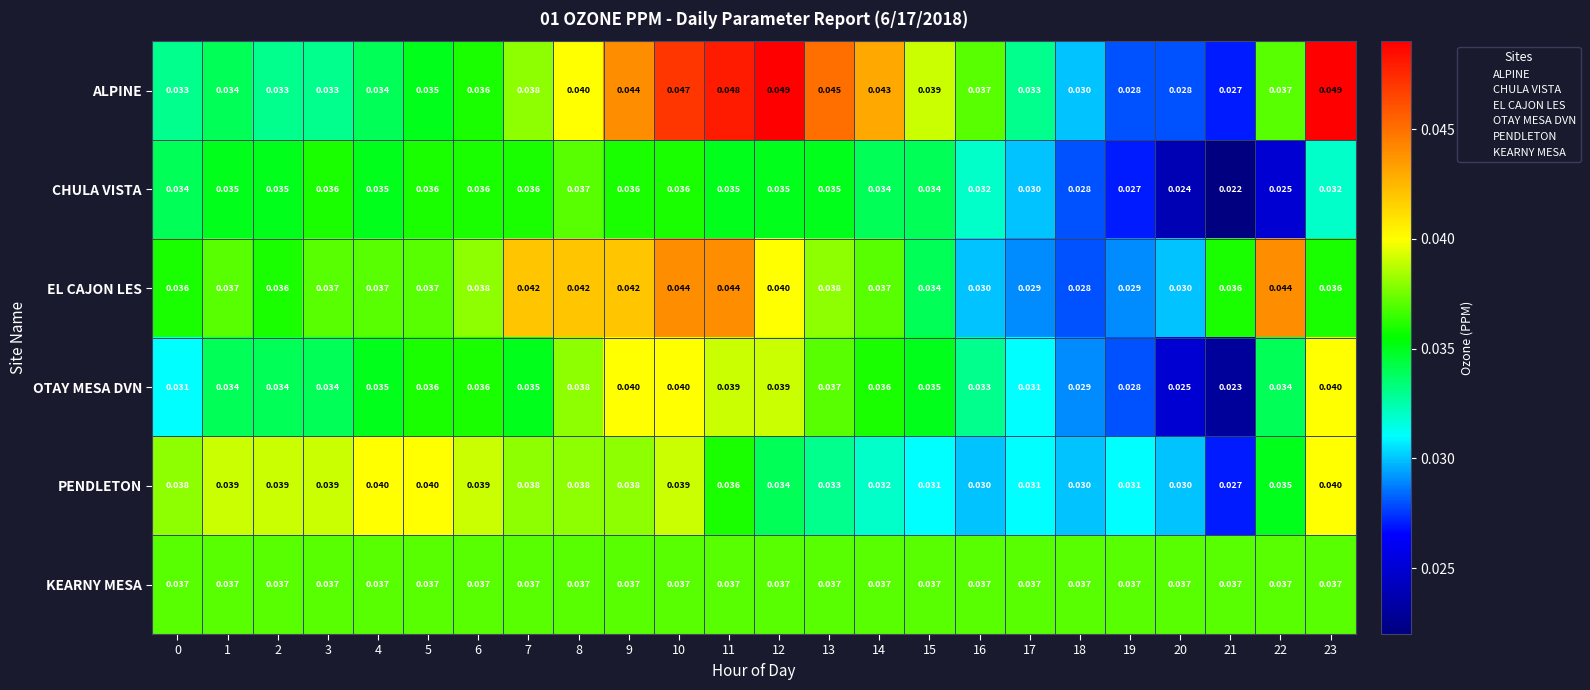

Which series has the largest range (max minus min)?

ALPINE